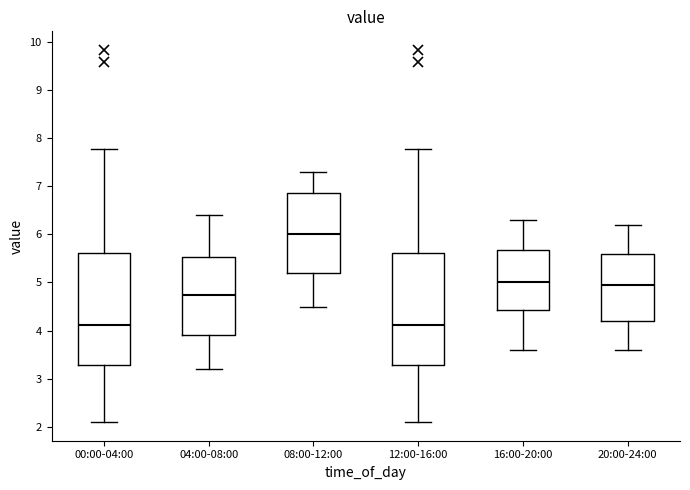

Reading left to right, transcribe this box plot: for each box, give where its median line is, the range the box spans, and where its two whiskers end, as read against the y-axis. The values are not printed on the chart, so give them approximately, as read against the axis.

00:00-04:00: median 4.1, box 3.3 to 5.6, whiskers 2.1 to 7.8
04:00-08:00: median 4.8, box 3.9 to 5.5, whiskers 3.2 to 6.4
08:00-12:00: median 6.0, box 5.2 to 6.9, whiskers 4.5 to 7.3
12:00-16:00: median 4.1, box 3.3 to 5.6, whiskers 2.1 to 7.8
16:00-20:00: median 5.0, box 4.4 to 5.7, whiskers 3.6 to 6.3
20:00-24:00: median 5.0, box 4.2 to 5.6, whiskers 3.6 to 6.2